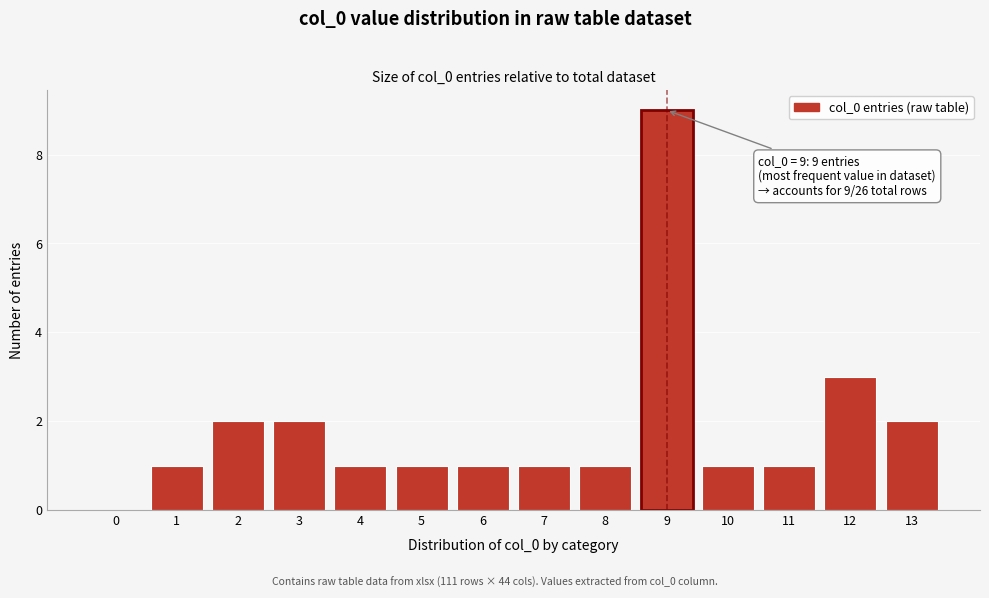

Reading left to right, what are all the values shown in this chart?

0=0	1=1	2=2	3=2	4=1	5=1	6=1	7=1	8=1	9=9	10=1	11=1	12=3	13=2